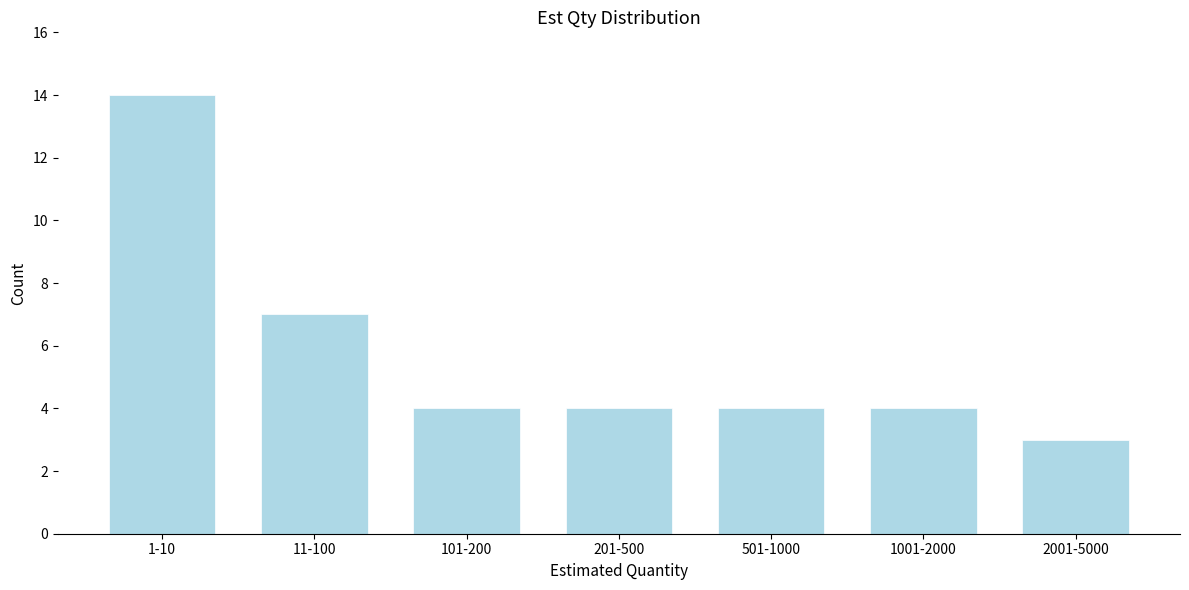

Reading left to right, list all the values displayed in this chart.

14	7	4	4	4	4	3